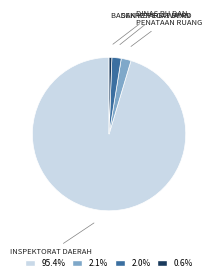

Which has a higher value, INSPEKTORAT DAERAH or SEKRETARIAT DPRD?

INSPEKTORAT DAERAH